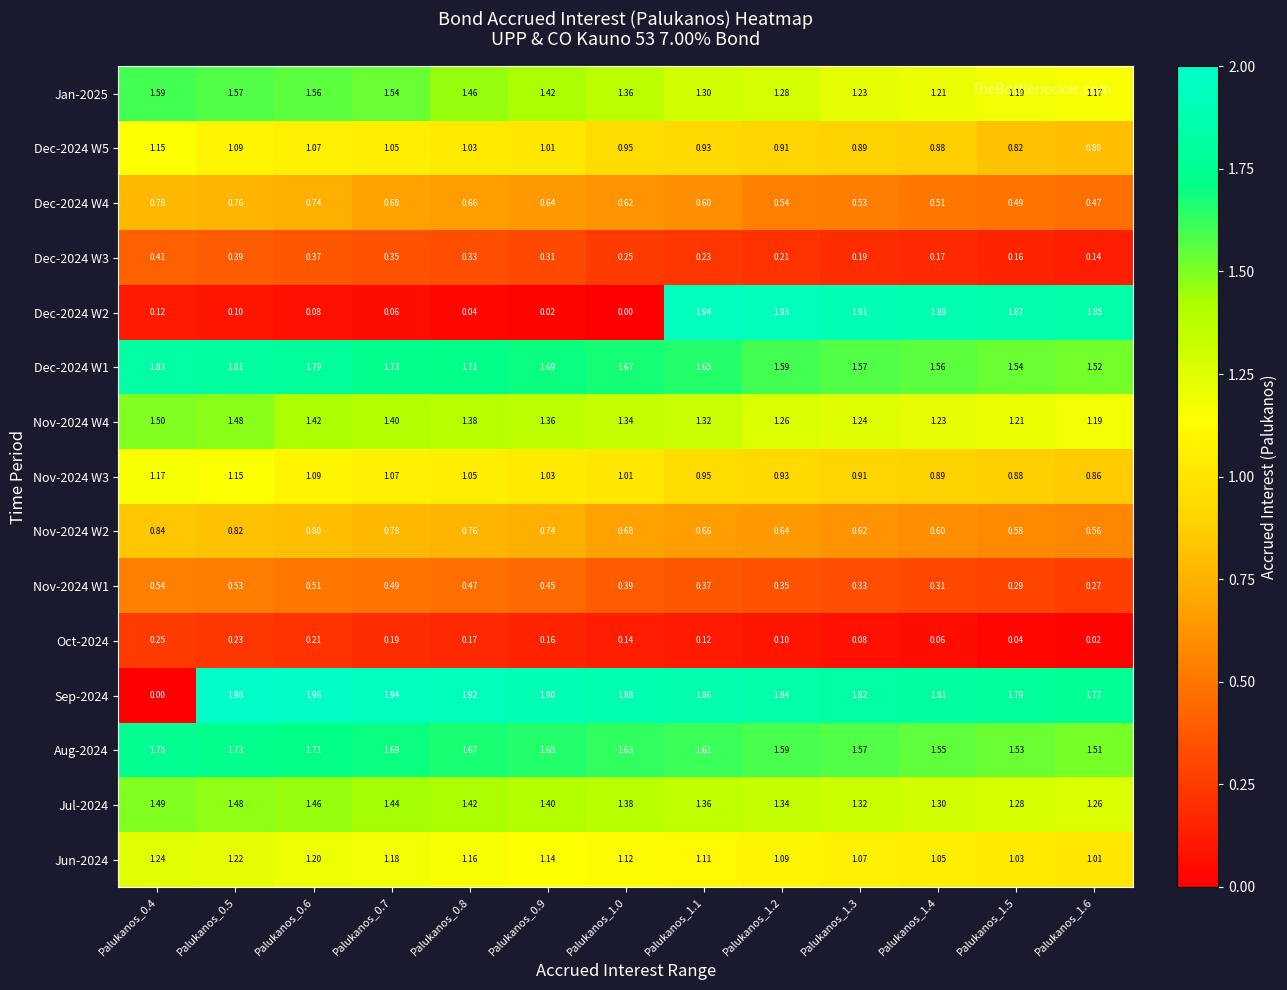

Is the value of Aug-2024 at Palukanos_0.8 greater than the value of Dec-2024 W1 at Palukanos_1.5?

Yes